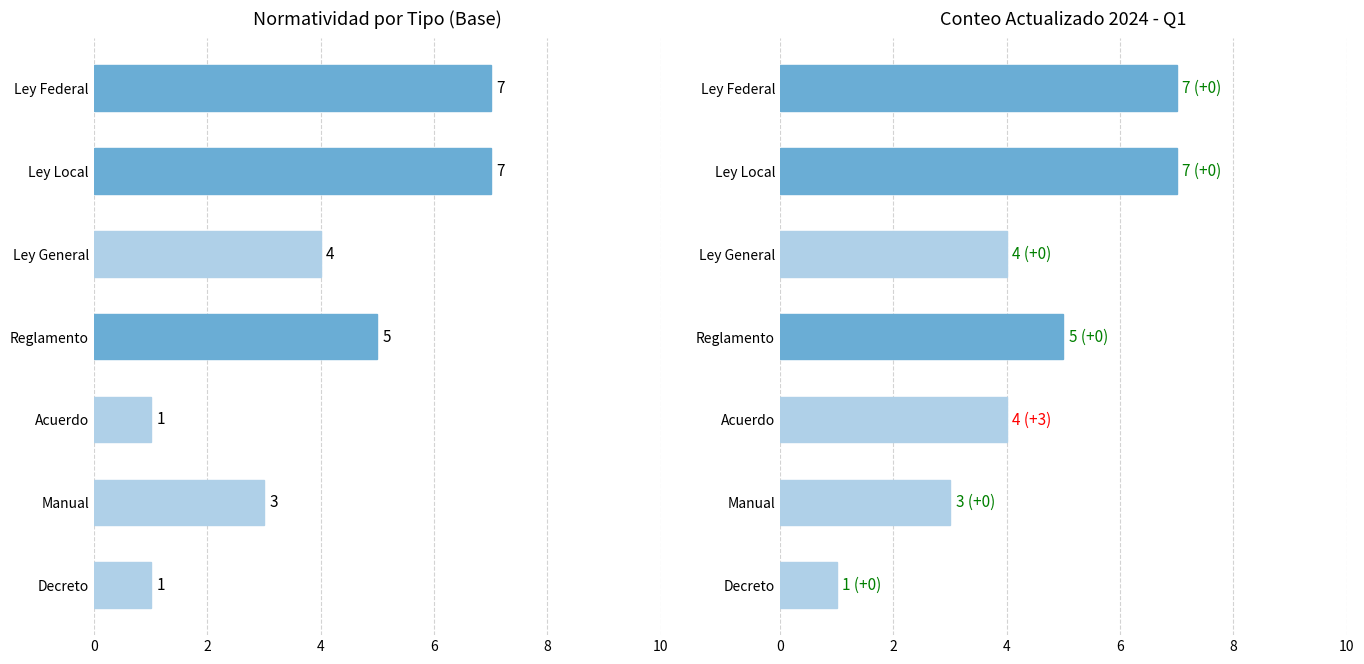

Read the Ley Local value at Ley Federal.

7